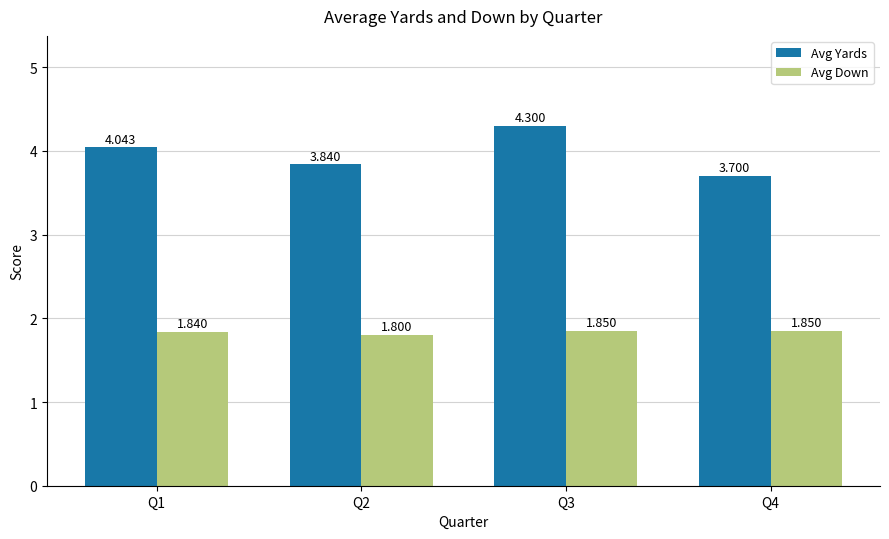

Rank the series at Q1 from lowest to highest value.

Avg Down, Avg Yards